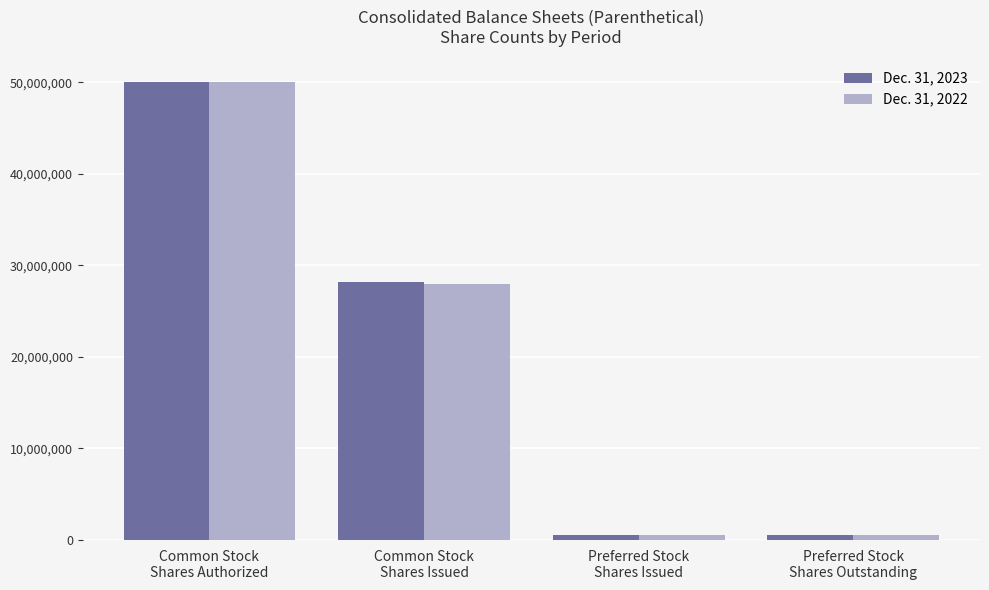

List the series in order of their overall mean, highest first.

Dec. 31, 2023, Dec. 31, 2022